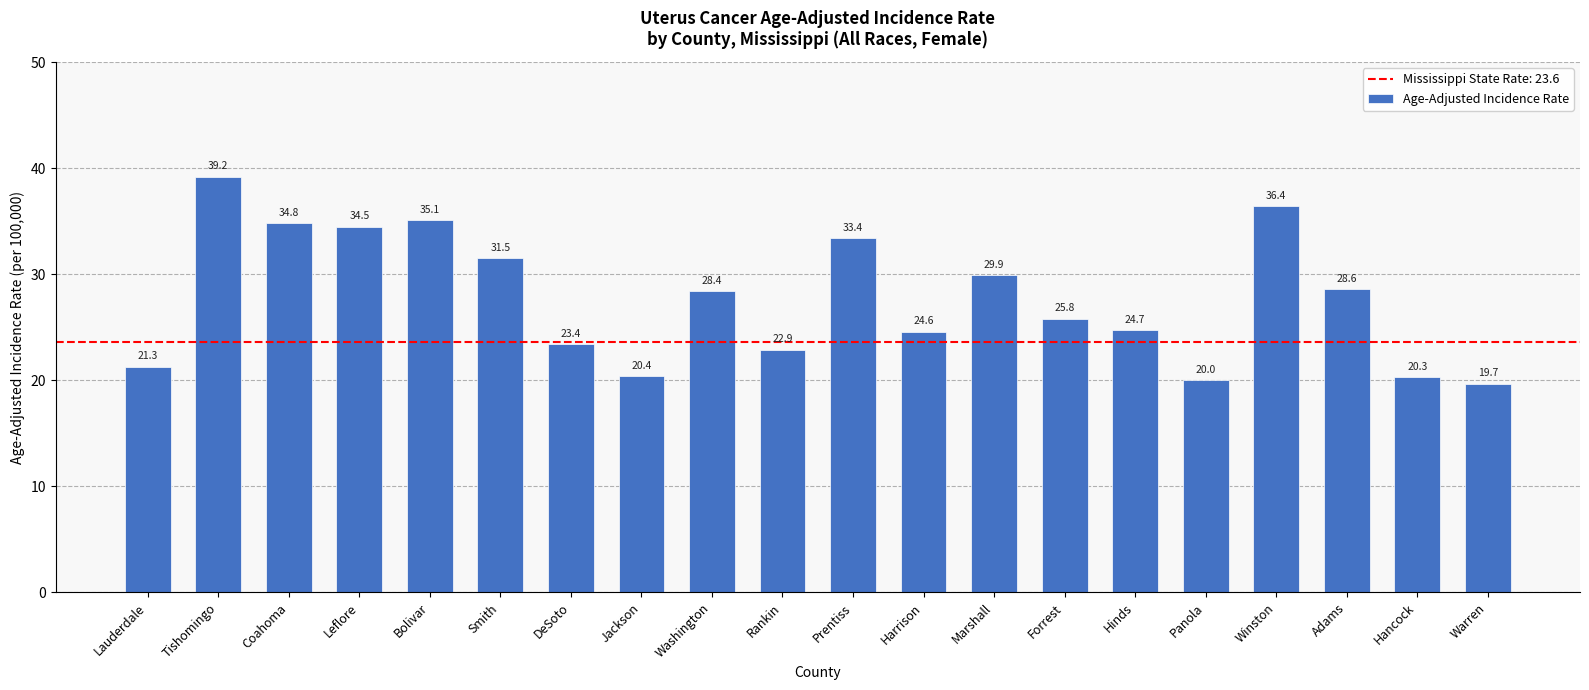

List the labels in order of value, smallest first.

Warren, Panola, Hancock, Jackson, Lauderdale, Rankin, DeSoto, Harrison, Hinds, Forrest, Washington, Adams, Marshall, Smith, Prentiss, Leflore, Coahoma, Bolivar, Winston, Tishomingo